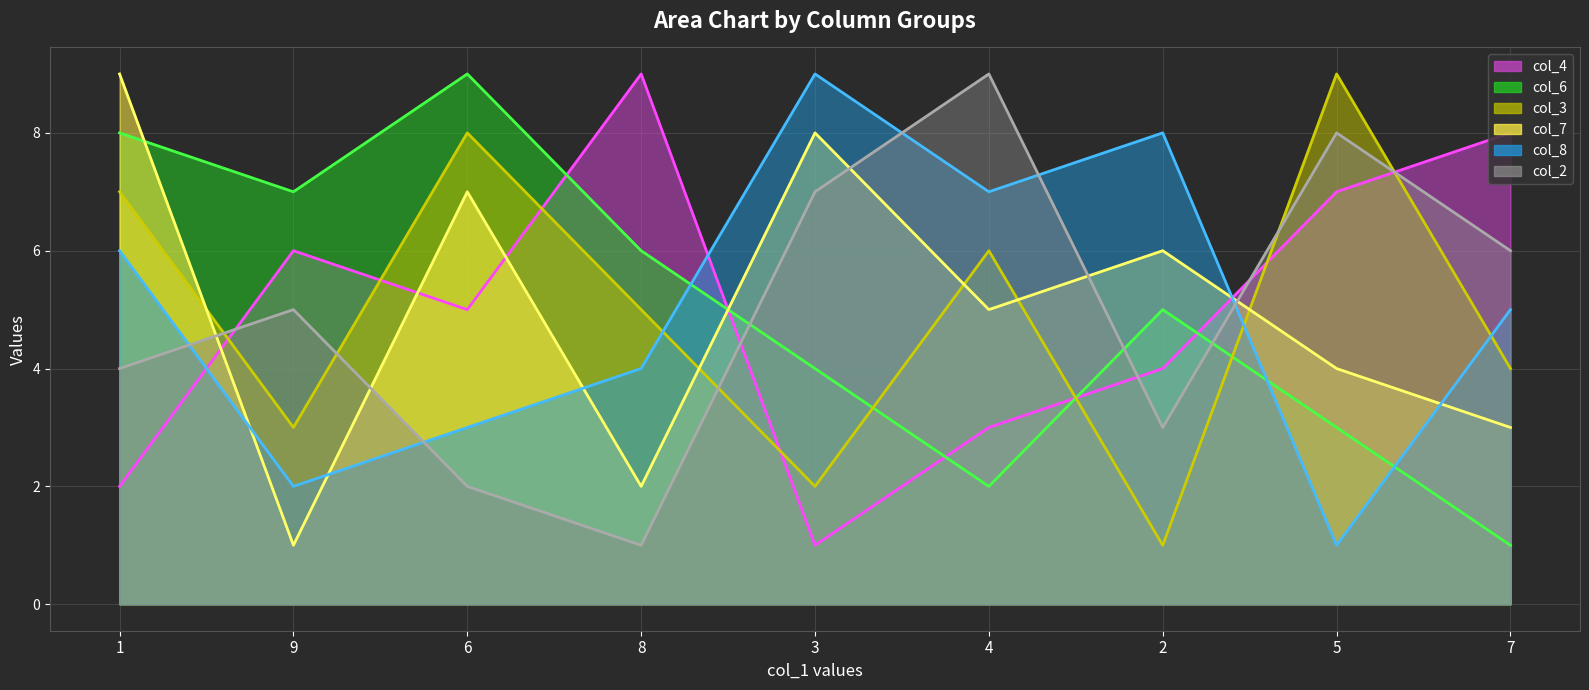

What is the label of the 7th point from the left?

2